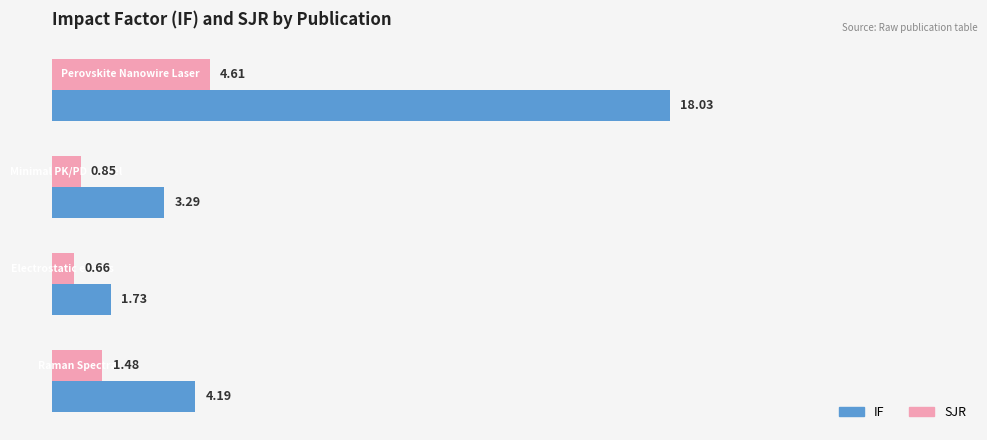

List the series in order of their peak value, lowest first.

SJR, IF